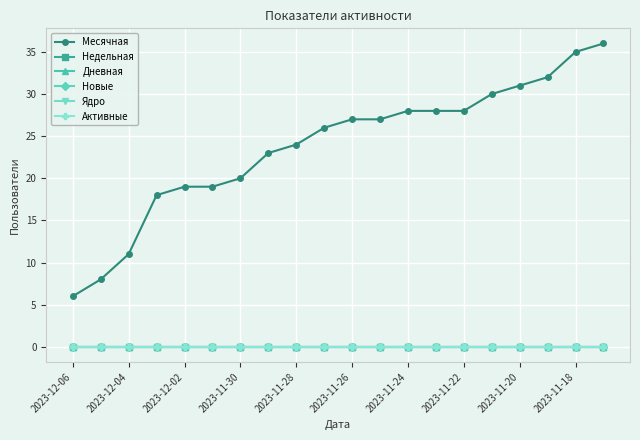

True or false: Ядро and Дневная intersect in this chart.

False